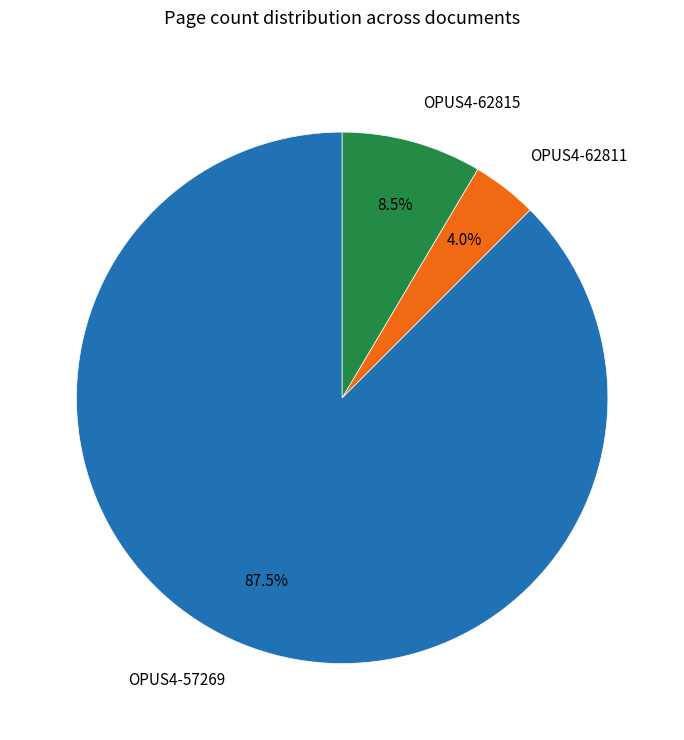

Does OPUS4-57269 account for over 50% of the chart?

Yes